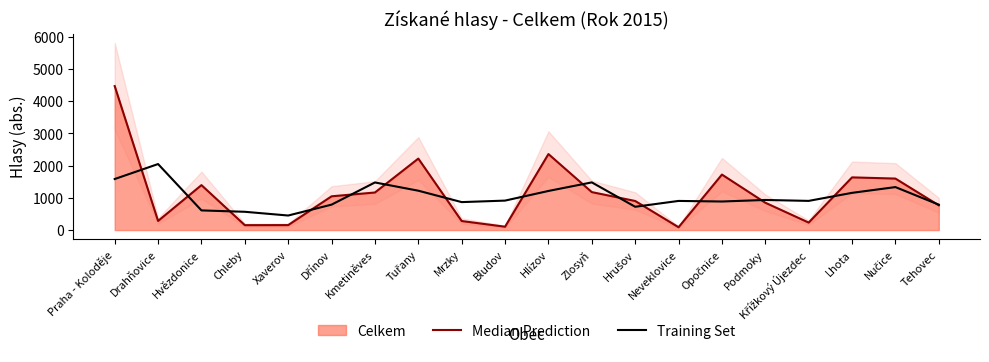

Reading right to left, extract all data points from this chart.

Median Prediction: Tehovec=767.0	Nučice=1597.0	Lhota=1634.0	Křížkový Újezdec=232.0	Podmoky=848.0	Opočnice=1721.0	Neveklovice=88.0	Hrušov=902.0	Zlosyň=1177.0	Hlízov=2357.0	Bludov=104.0	Mrzky=280.0	Tuřany=2217.0	Kmetiněves=1165.0	Dřínov=1047.0	Xaverov=154.0	Chleby=152.0	Hvězdonice=1394.0	Drahňovice=283.0	Praha - Koloděje=4466.0
Training Set: Tehovec=788.0	Nučice=1332.7	Lhota=1154.3	Křížkový Újezdec=904.7	Podmoky=933.7	Opočnice=885.7	Neveklovice=903.7	Hrušov=722.3	Zlosyň=1478.7	Hlízov=1212.7	Bludov=913.7	Mrzky=867.0	Tuřany=1220.7	Kmetiněves=1476.3	Dřínov=788.7	Xaverov=451.0	Chleby=566.7	Hvězdonice=609.7	Drahňovice=2047.7	Praha - Koloděje=1583.0